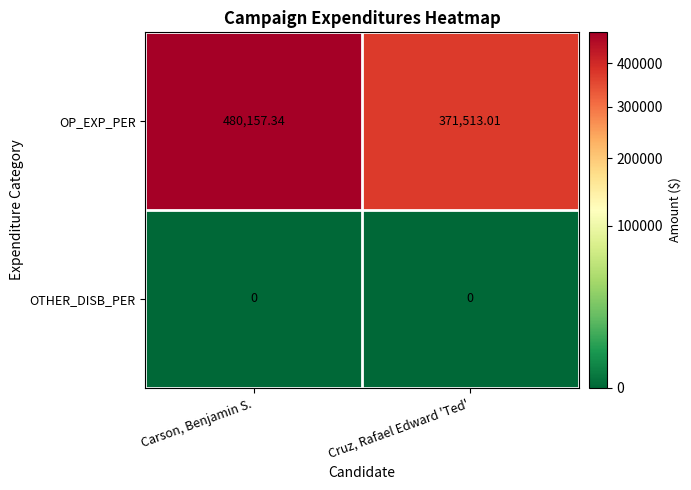

At which label does OP_EXP_PER reach its minimum?

Cruz, Rafael Edward 'Ted'